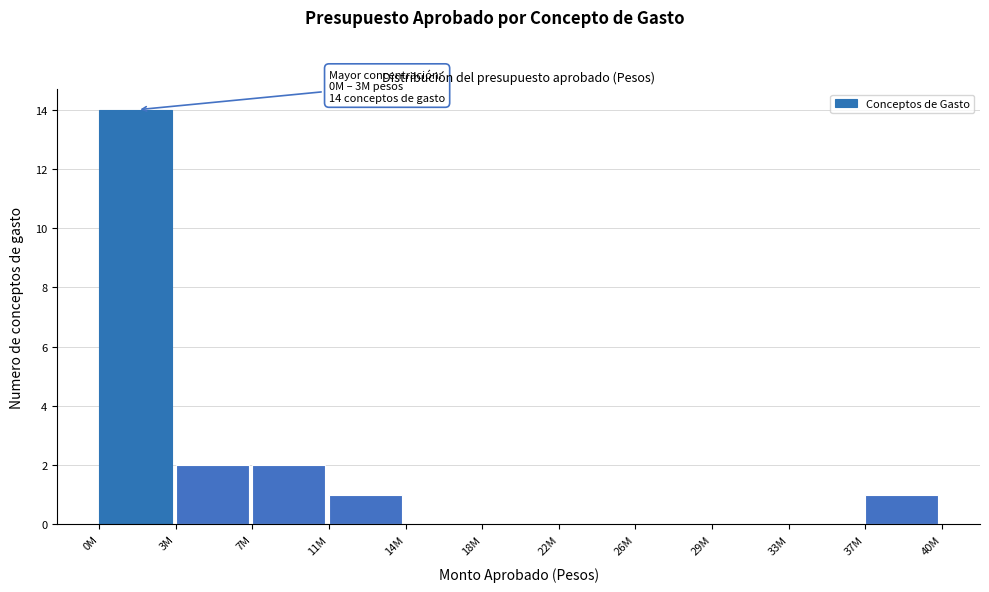

Reading left to right, what are all the values shown in this chart?

0M=14	3M=2	7M=2	11M=1	14M=0	18M=0	22M=0	26M=0	29M=0	33M=0	37M=1